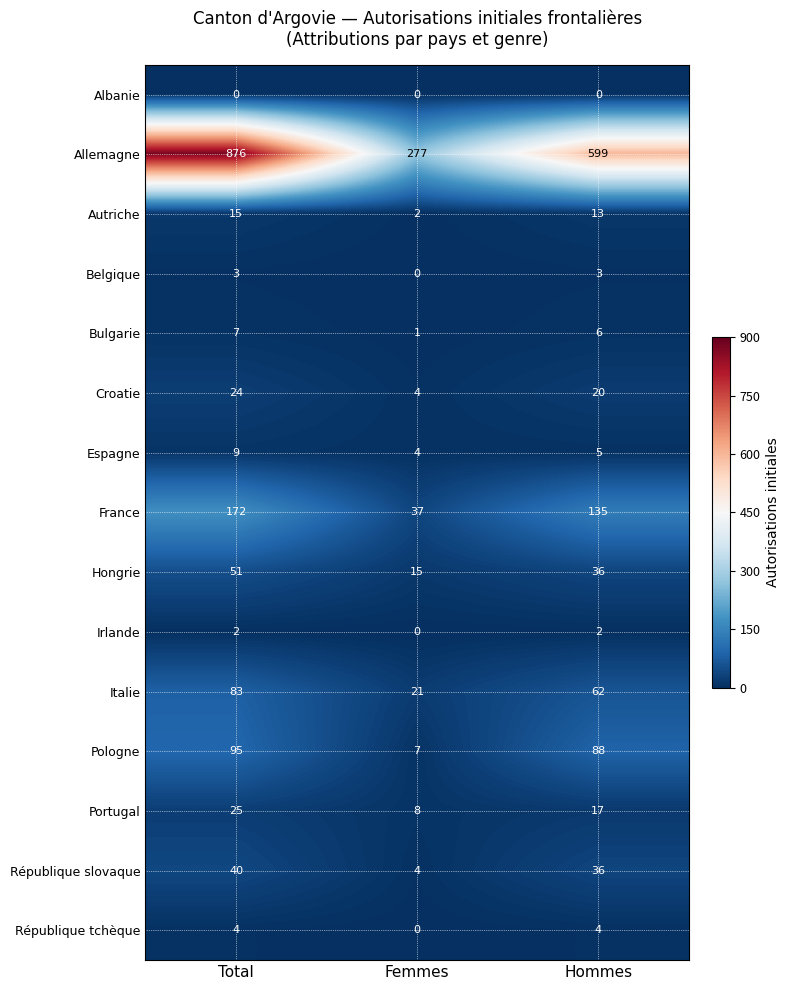

The Italie series shows 83 at Total. True or false?

True